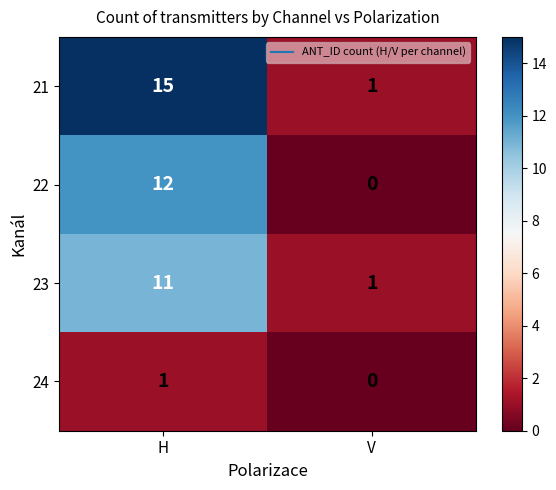

Which series changed the most between H and V?

21